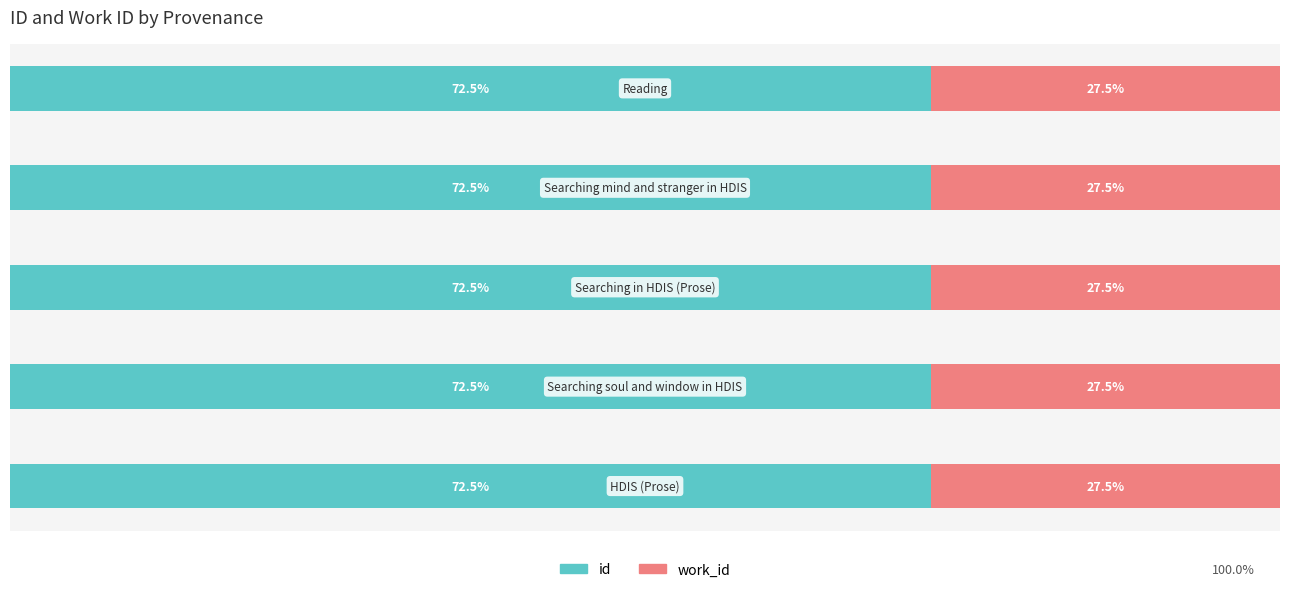

What are all the series names shown in the legend?

id, work_id